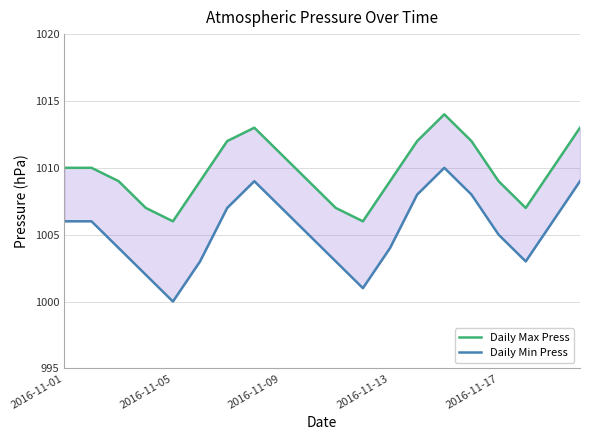

True or false: Daily Max Press has more than 1 interior local peaks.

True